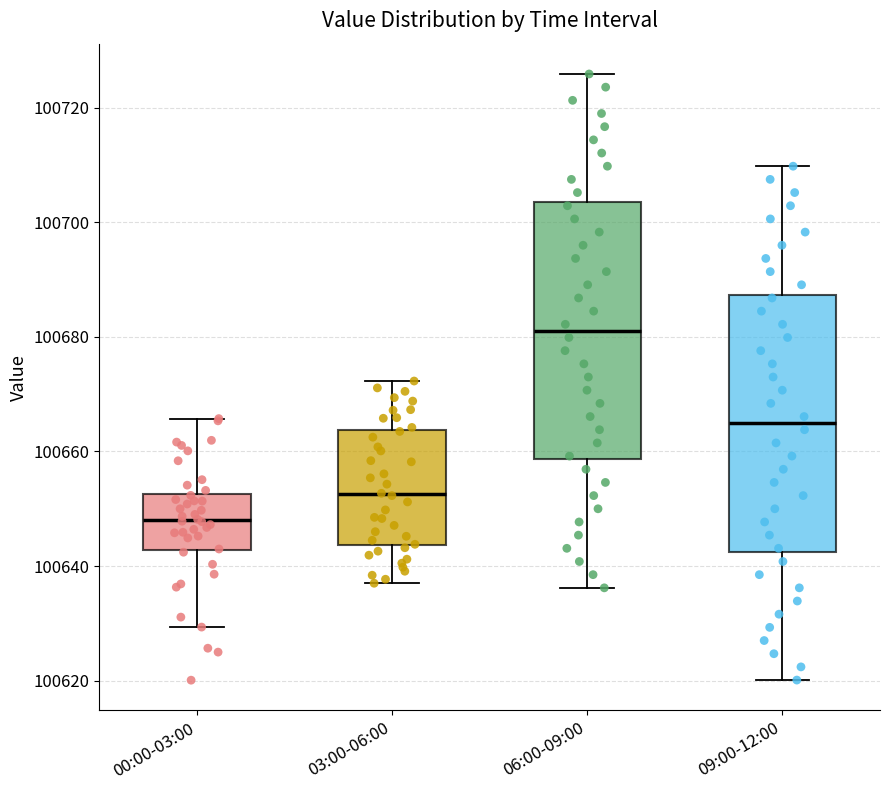

Which box's median line is the highest?

06:00-09:00